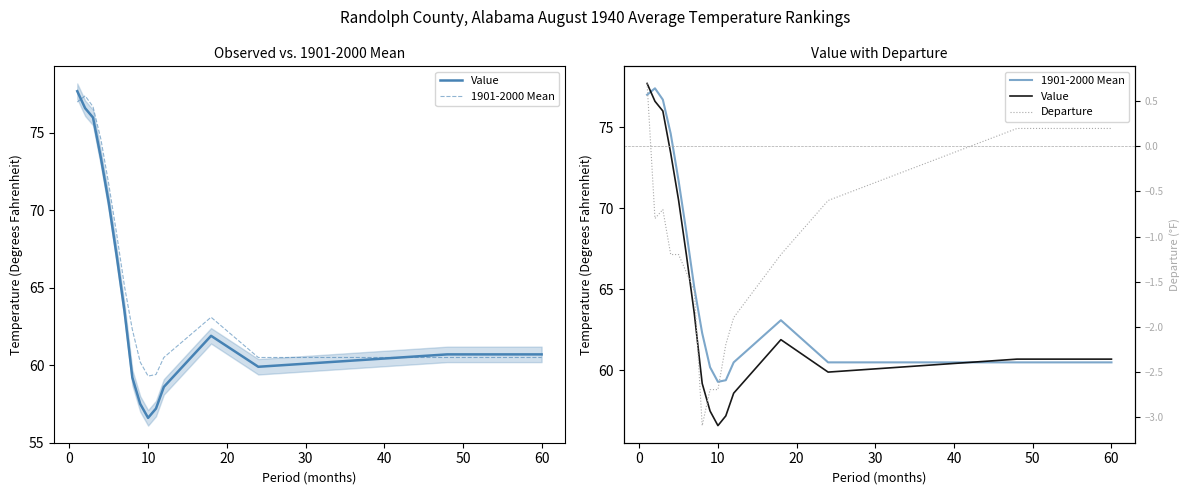

What is the sum of all Departure values?

-20.4